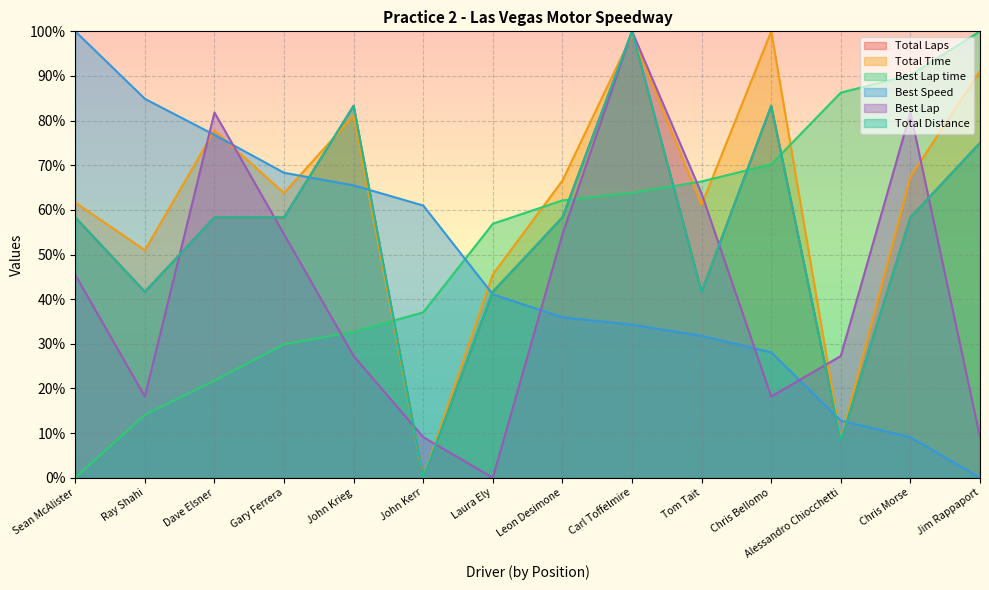

What is the difference between the Total Time values at Ray Shahi and John Krieg?

30.2